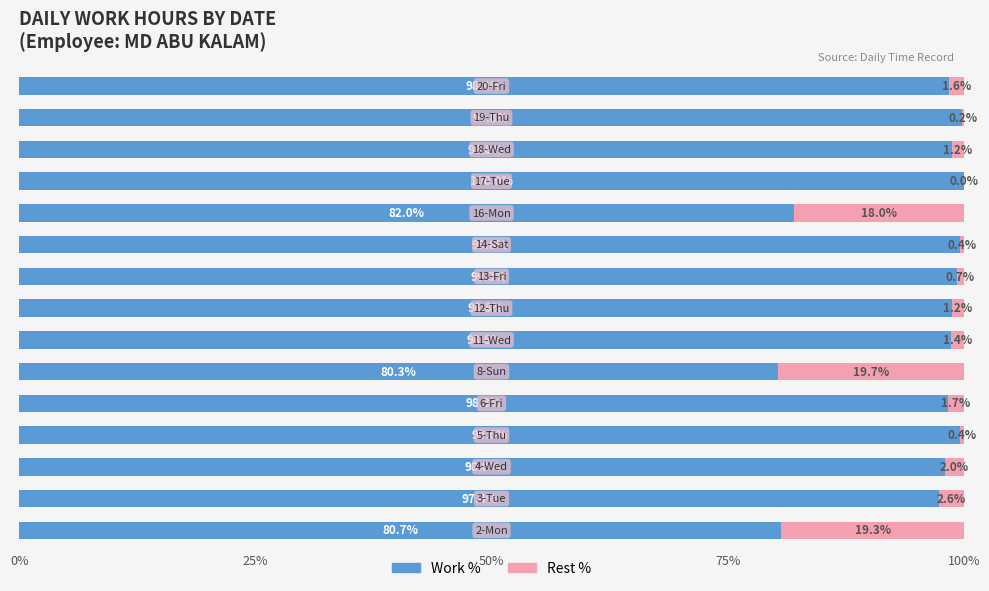

What is the highest value of the Work % series?

100.0